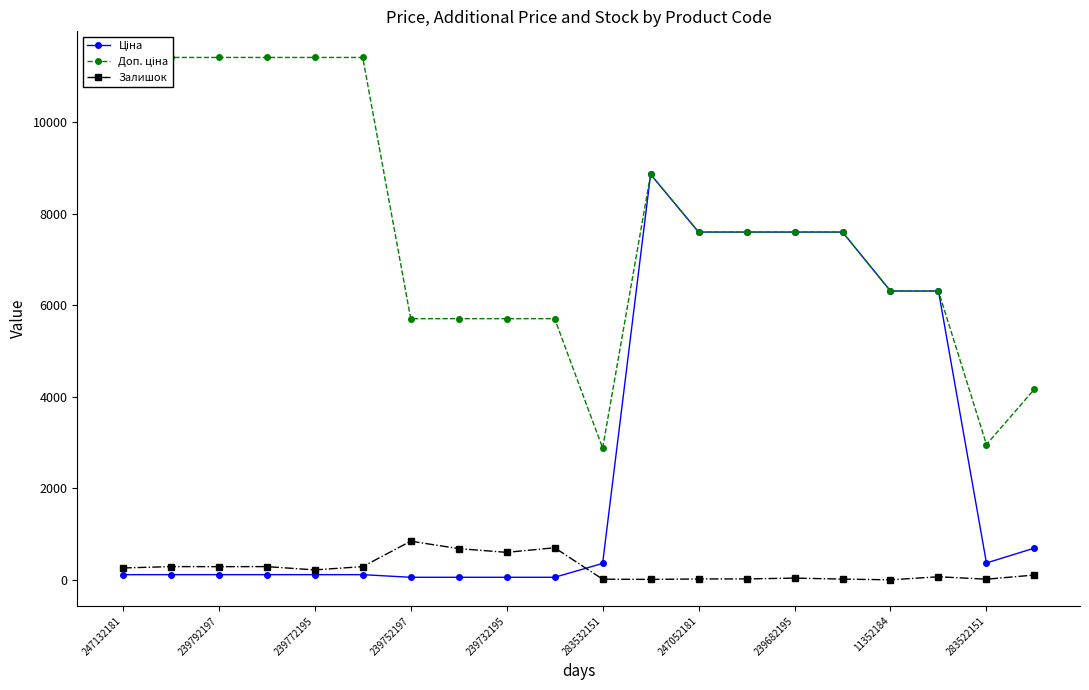

True or false: Залишок and Доп. ціна intersect in this chart.

False